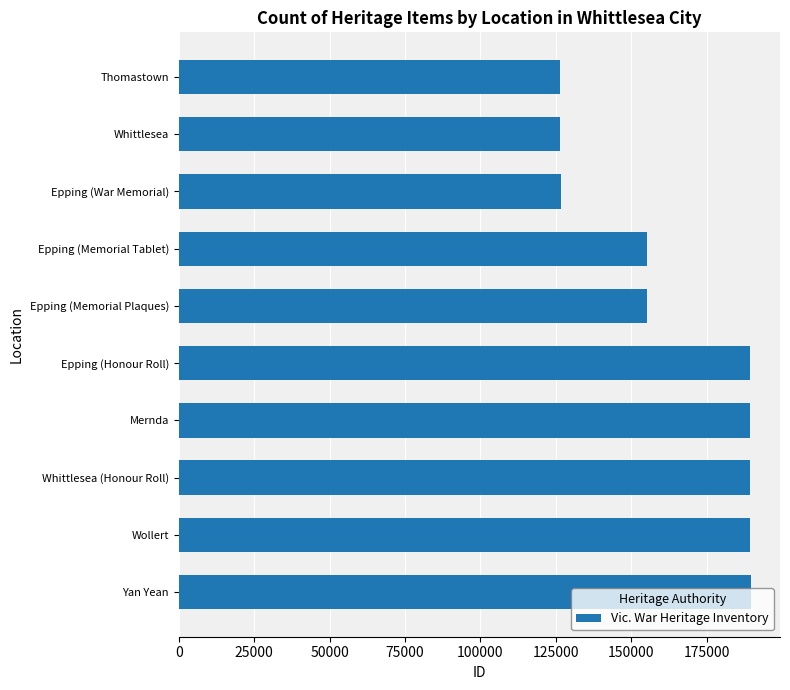

What is the minimum value shown in the chart?

126315